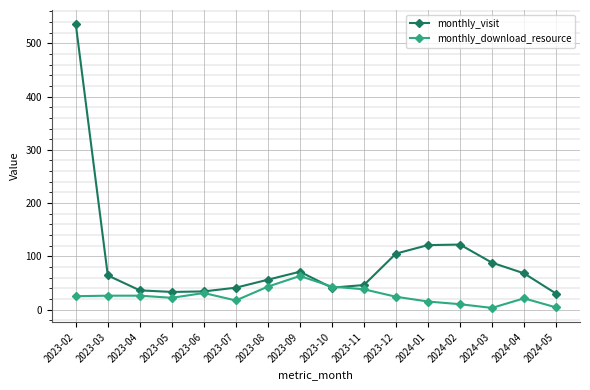

List the series in order of their overall mean, highest first.

monthly_visit, monthly_download_resource